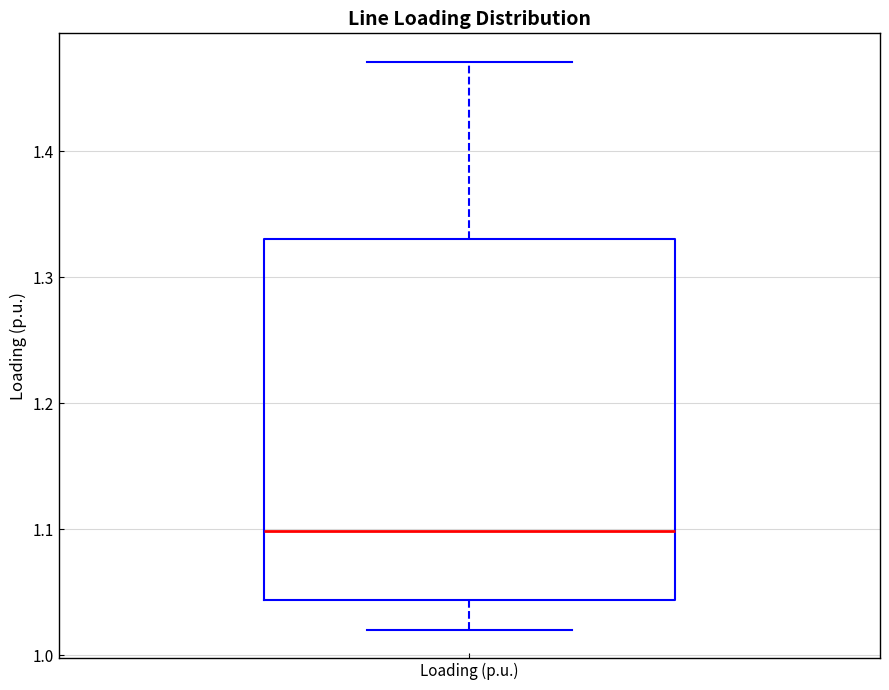

Read this box plot against the y-axis: the position of the median line, the range covered by the box, and the ends of both whiskers. The values are not printed on the chart, so give them approximately, as read against the axis.

median 1.10, box 1.04 to 1.33, whiskers 1.02 to 1.47